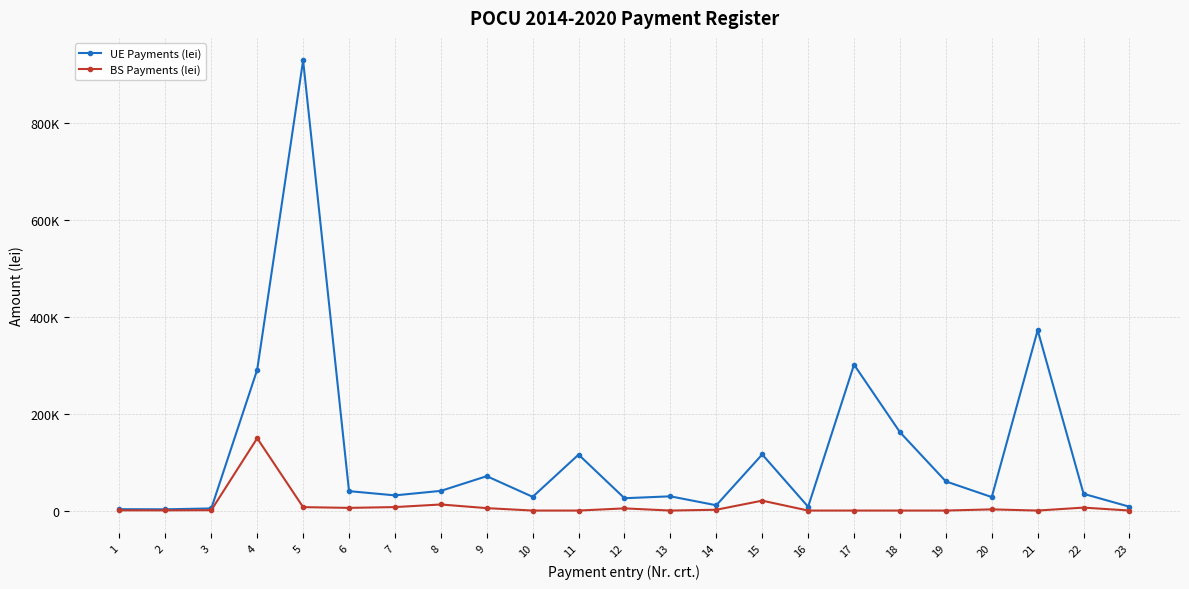

Between 8 and 12, which series saw the biggest shift?

UE Payments (lei)